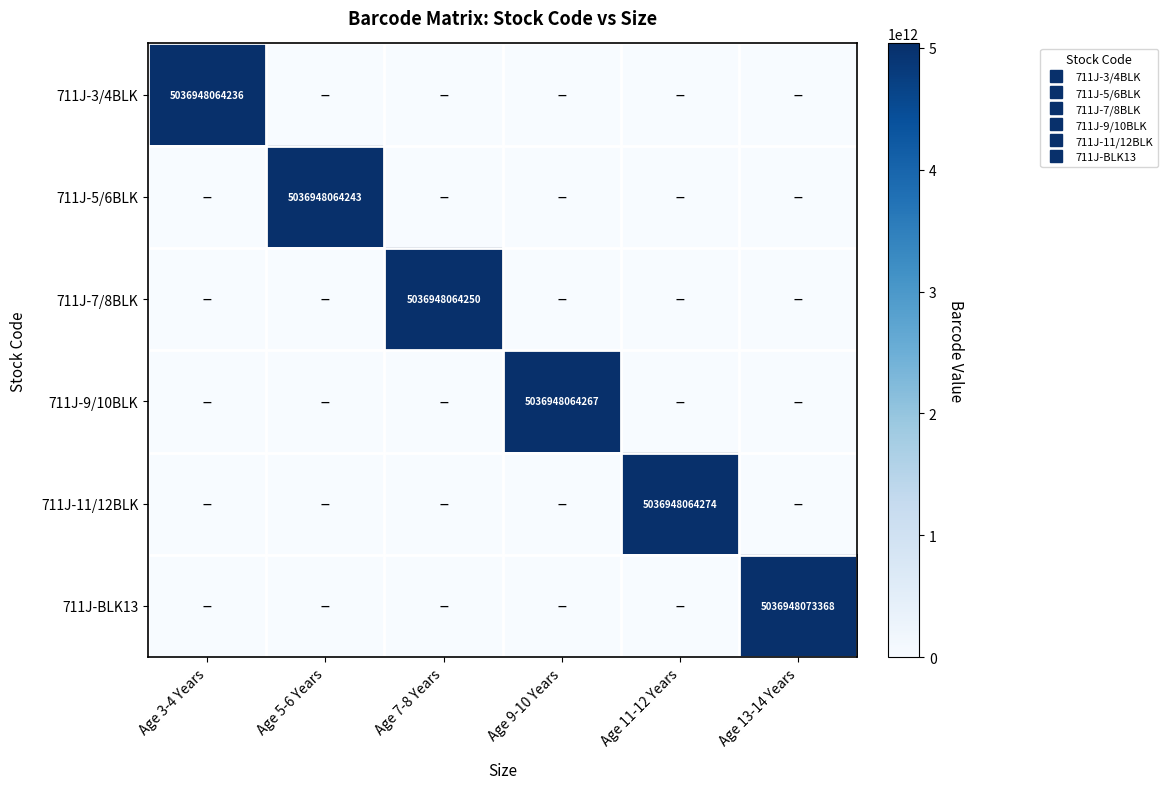

What is the total value across all series at Age 9-10 Years?

5036948064267